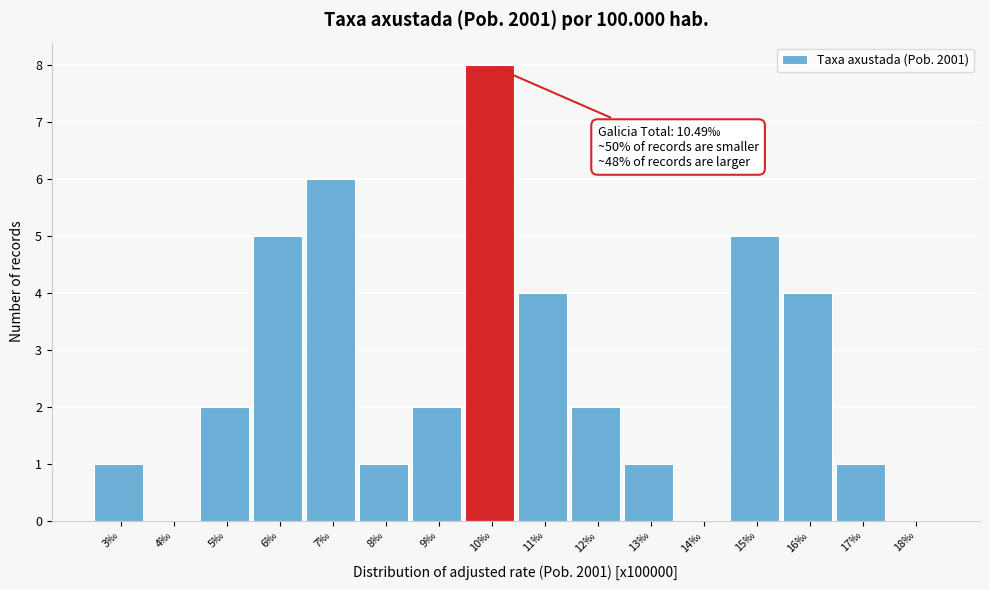

Reading left to right, transcribe all the data shown in this chart.

3‰=1	4‰=0	5‰=2	6‰=5	7‰=6	8‰=1	9‰=2	10‰=8	11‰=4	12‰=2	13‰=1	14‰=0	15‰=5	16‰=4	17‰=1	18‰=0